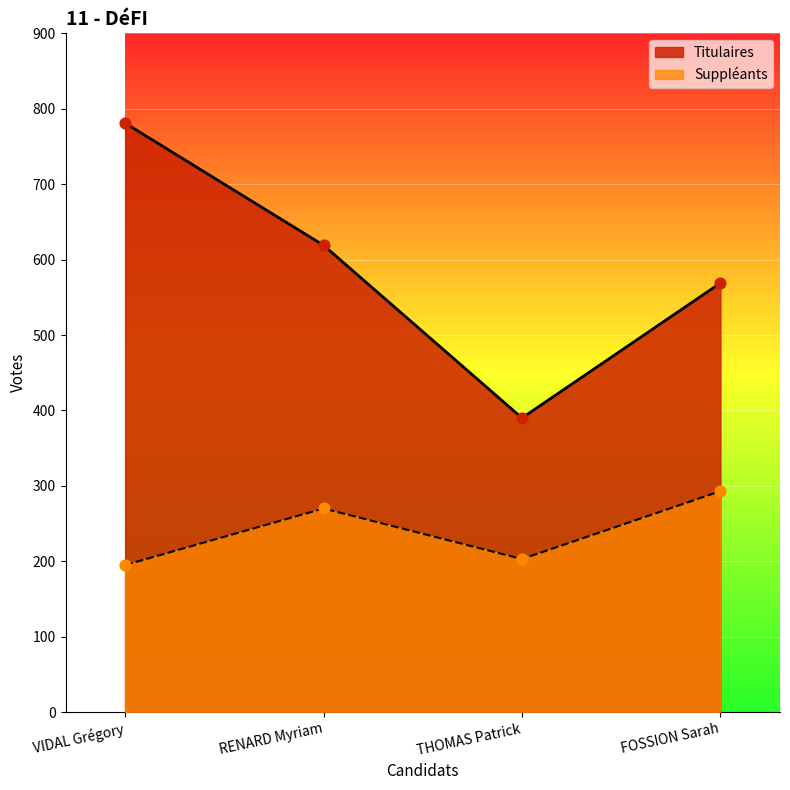

Which series has the largest total across all categories?

Titulaires